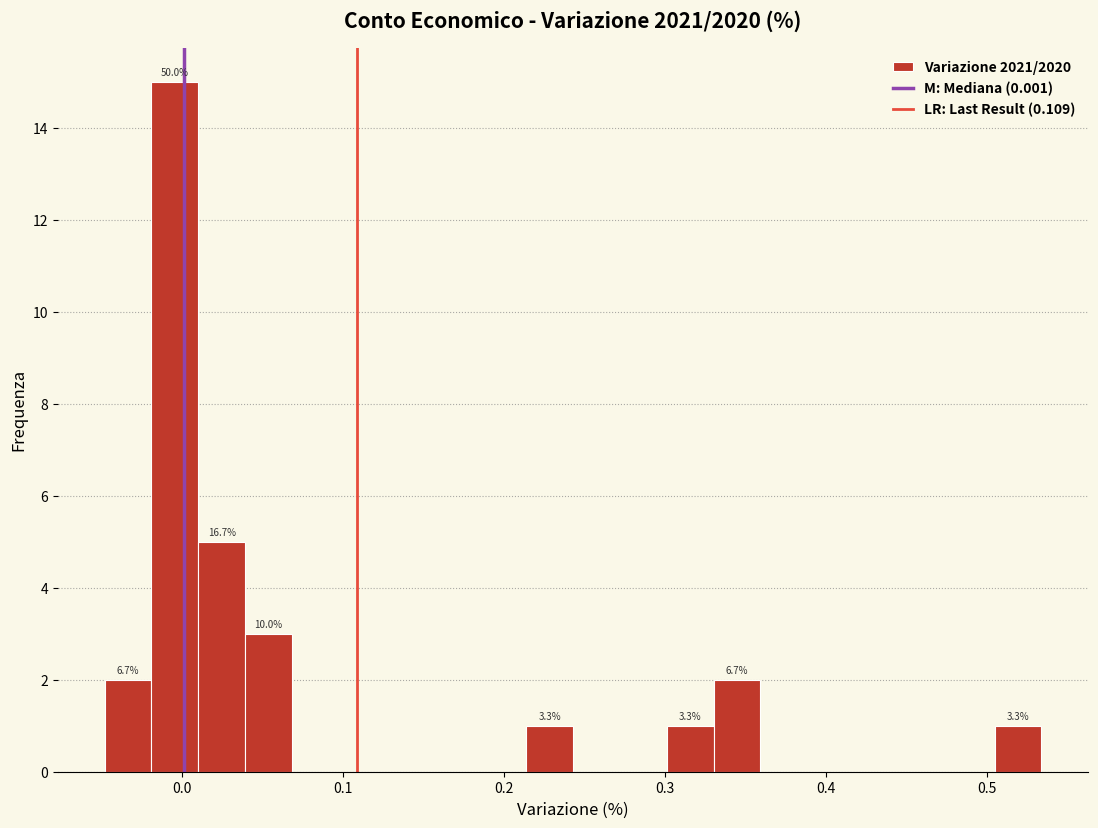

Read against the x-axis, roughly where is the centre of the tallest bar?

0.00